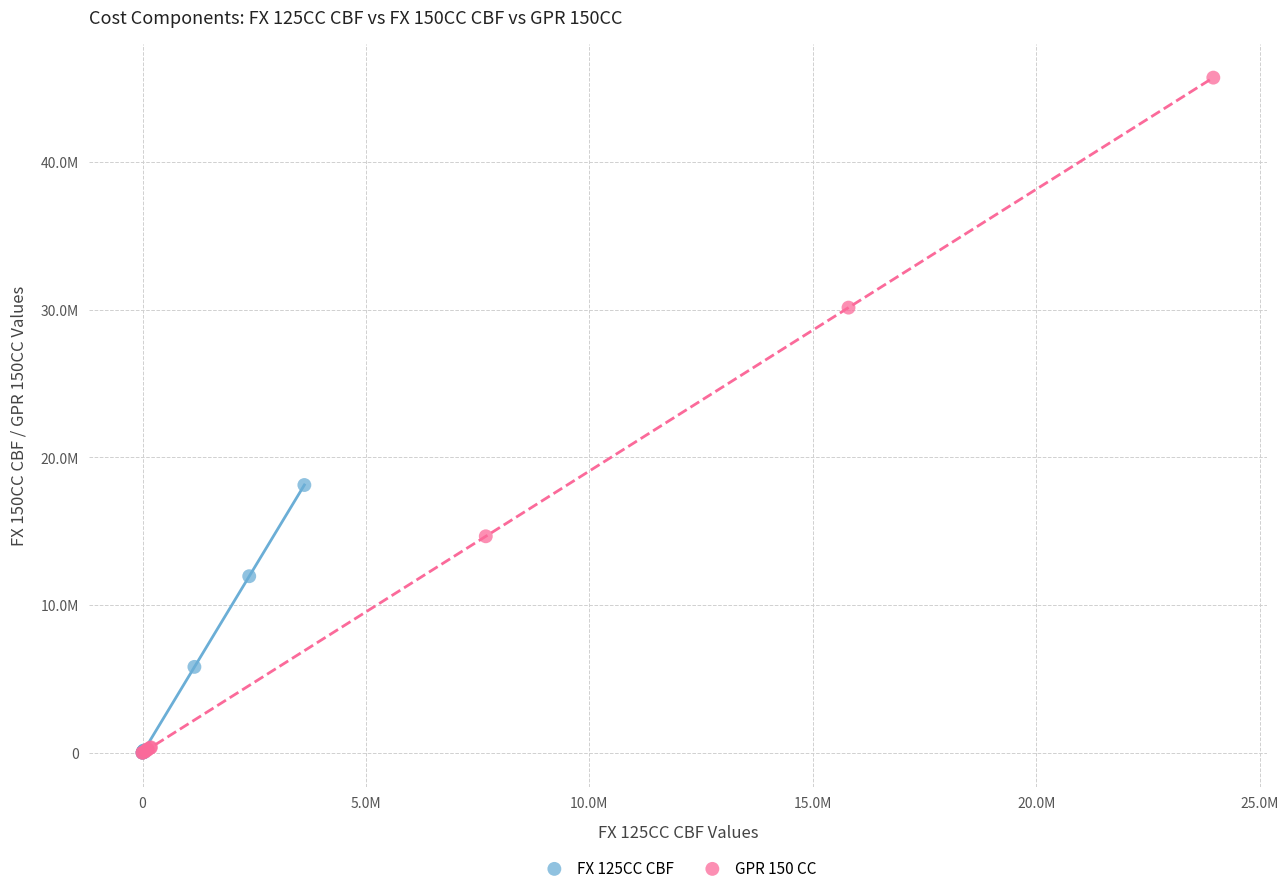

What are all the series names shown in the legend?

FX 125CC CBF, GPR 150 CC